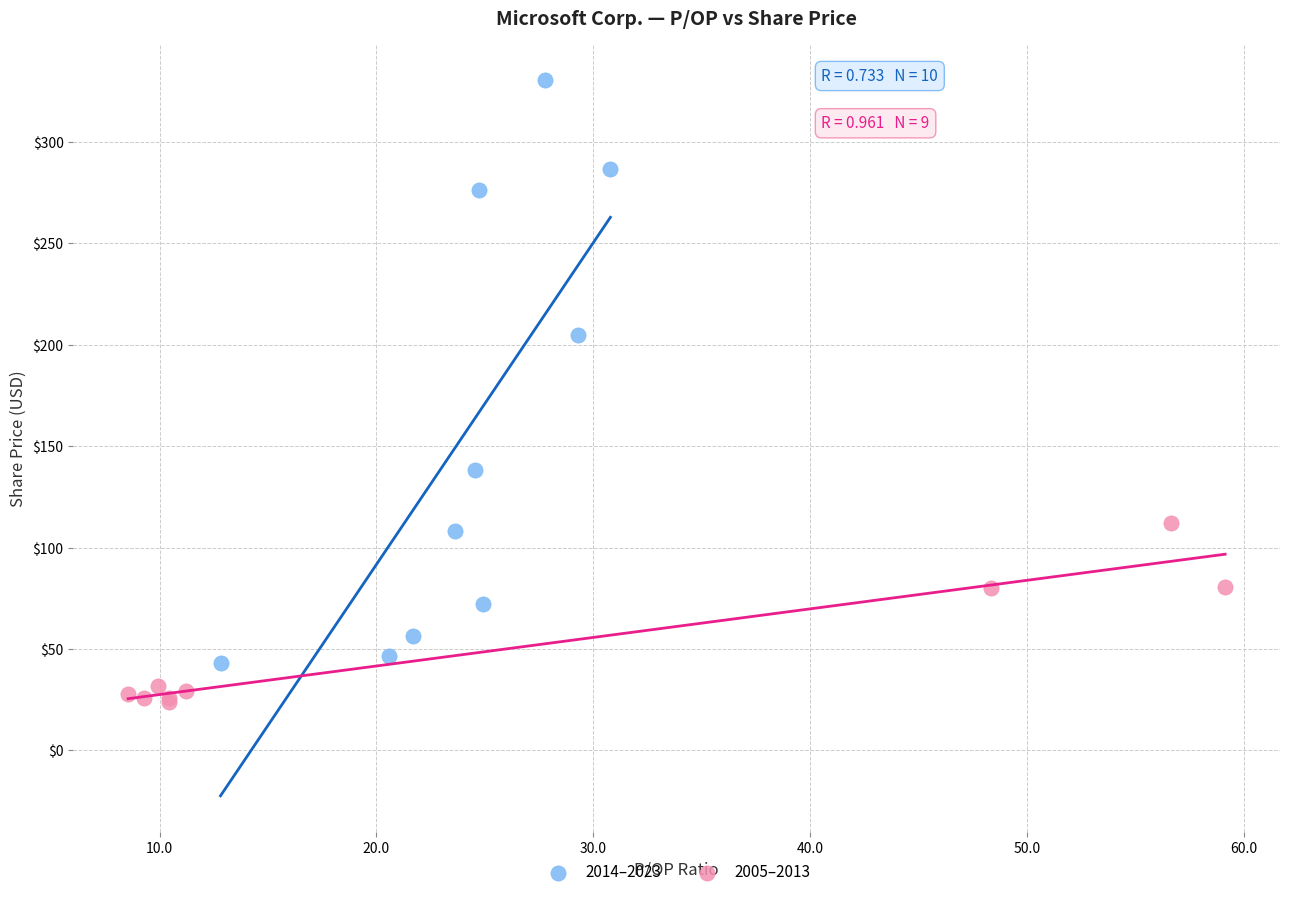

Which series reaches the minimum Y coordinate?

2005–2013